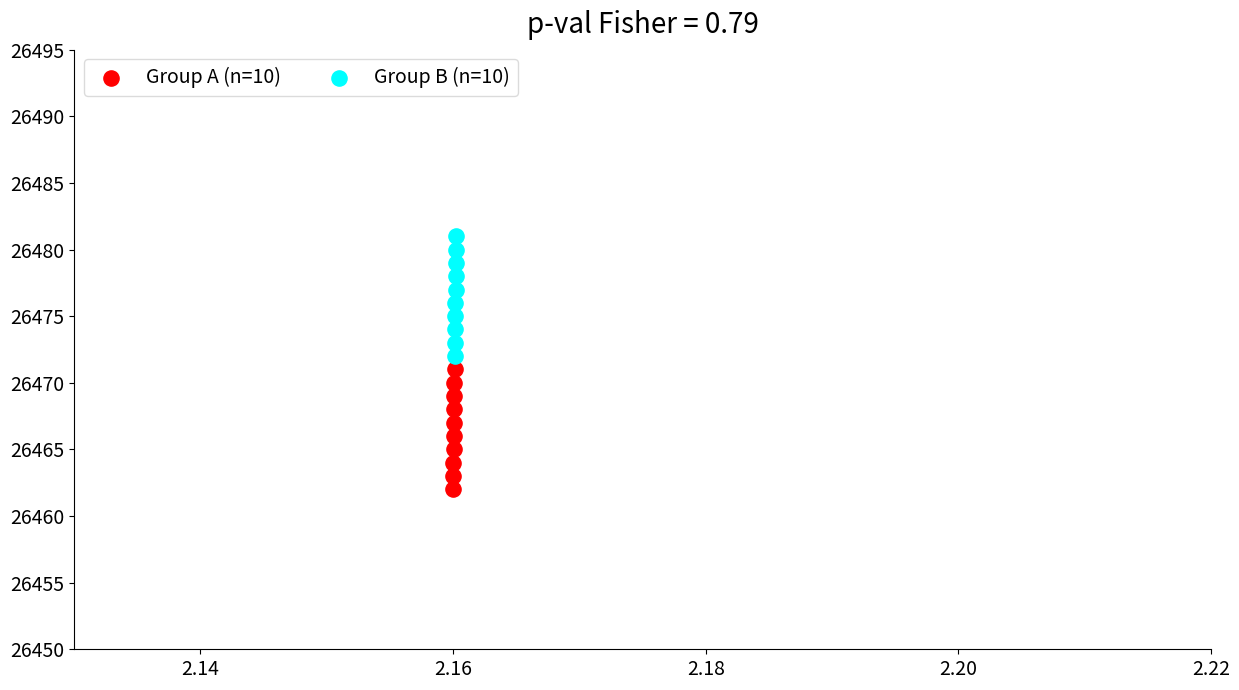

Which series contains the highest Y value?

Group B (n=10)